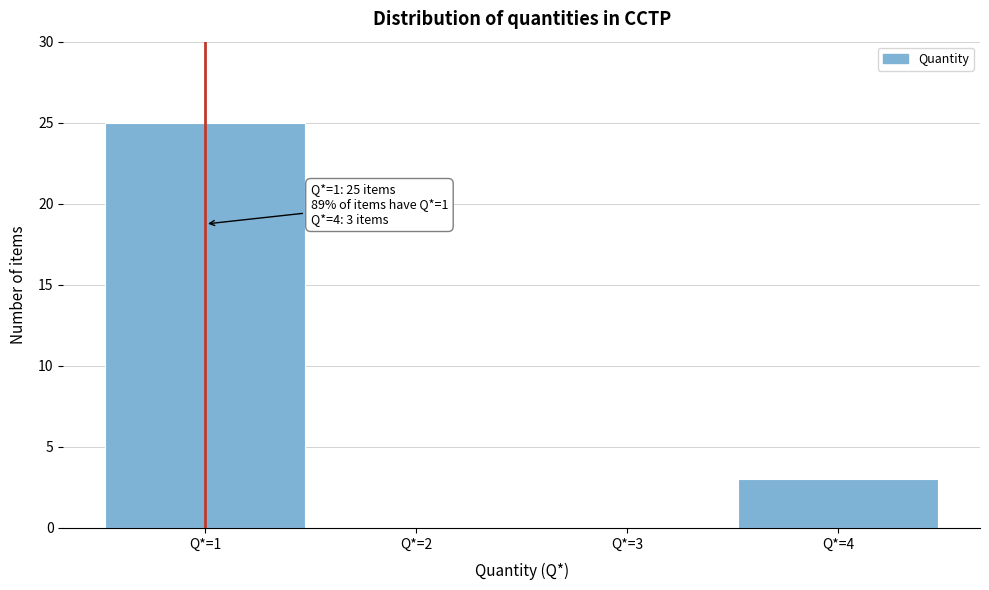

Which range on the x-axis has the tallest bar?

0.5 to 1.5